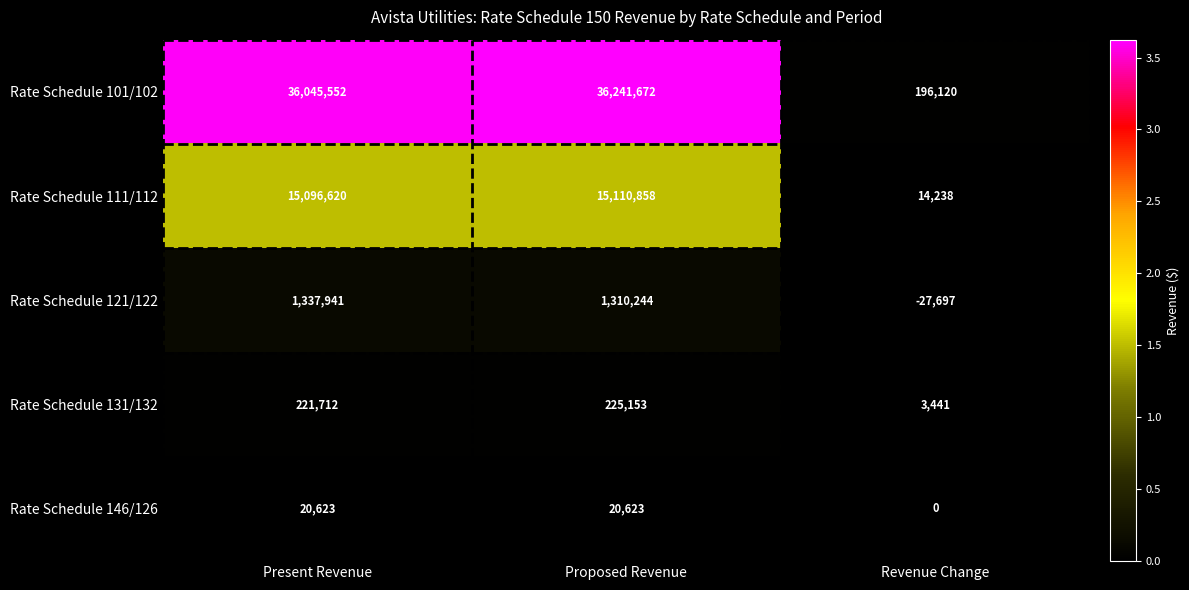

The value of Rate Schedule 111/112 at Revenue Change is 14238. True or false?

True